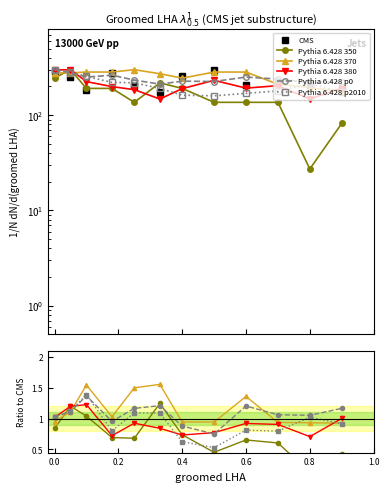

True or false: Pythia 6.428 350 has more than 0 interior local peaks.

True